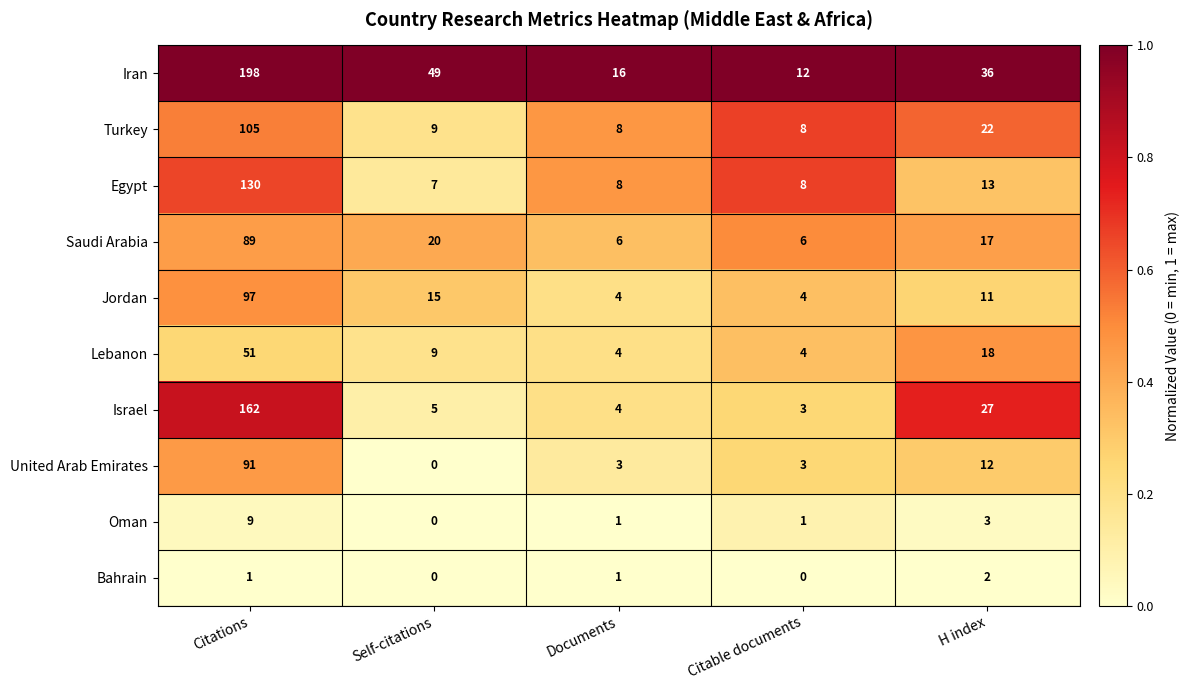

What is the sum of the Israel values at Citations and Citable documents?

165